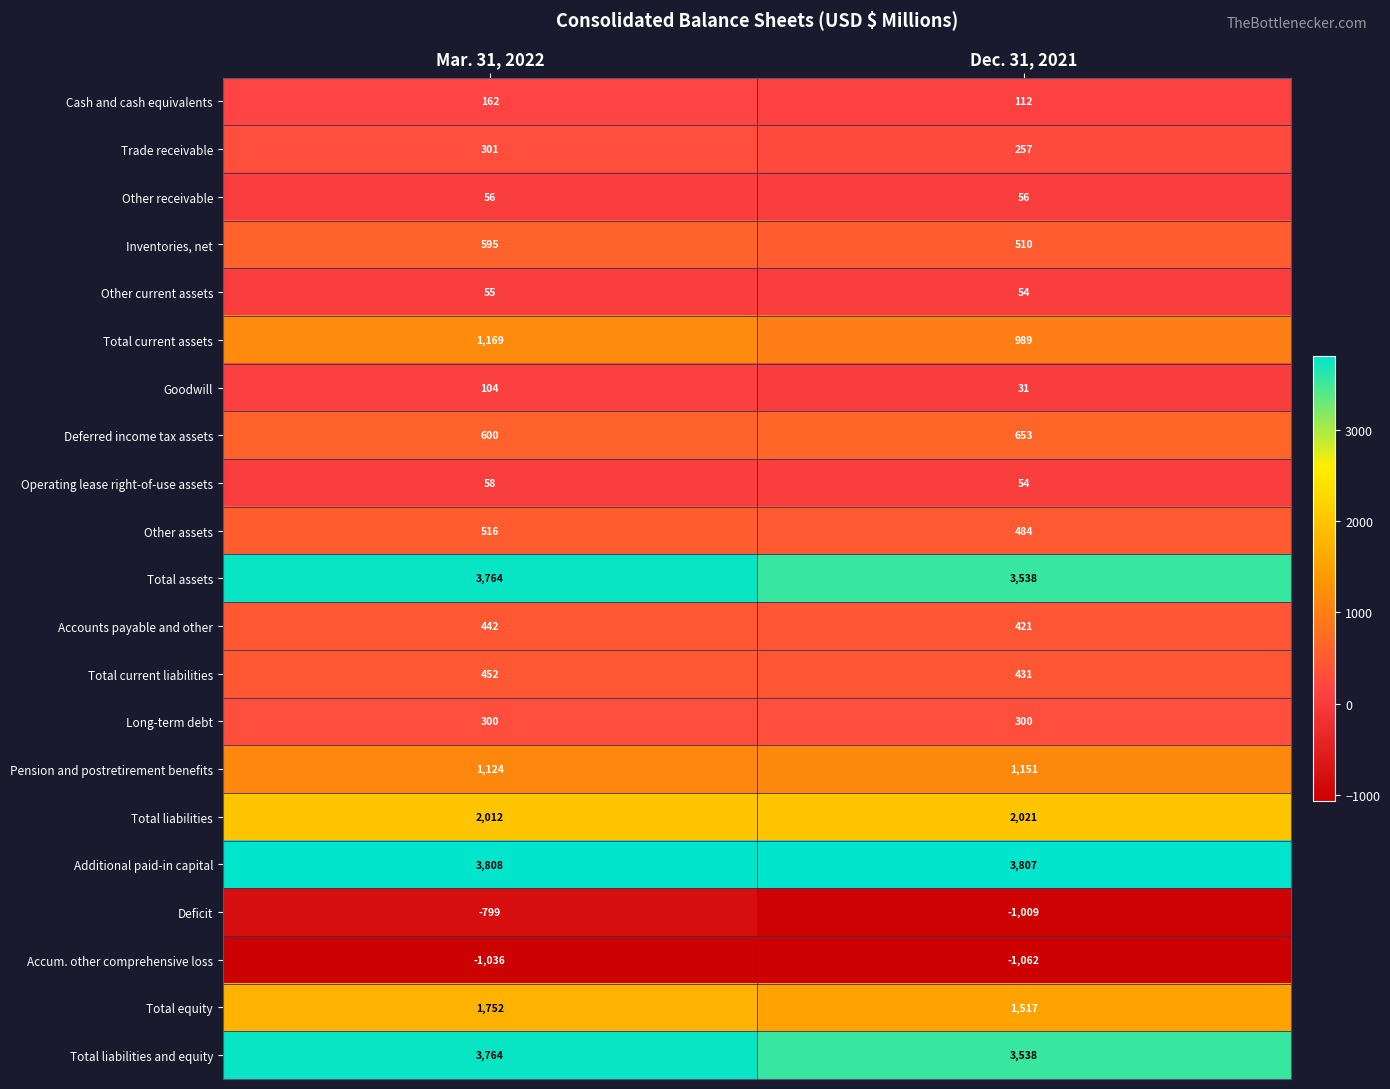

What value does the Total equity series have at Dec. 31, 2021, to the nearest 10?

1520